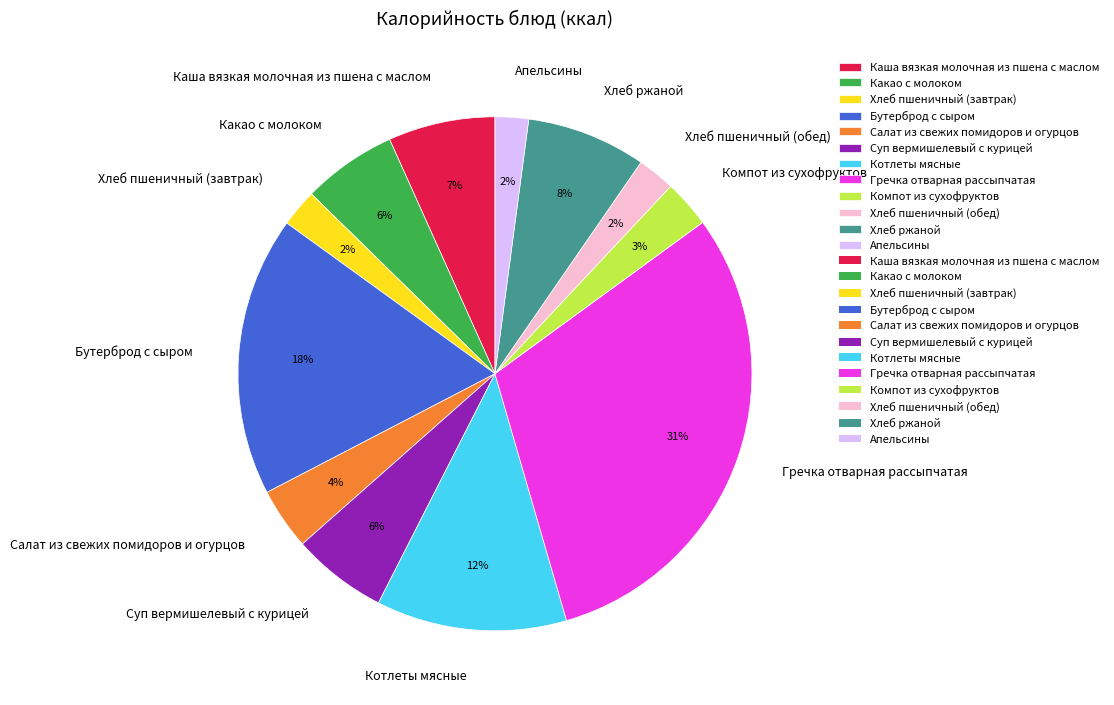

Do Бутерброд с сыром and Каша вязкая молочная из пшена с маслом together represent more than half of the pie?

No